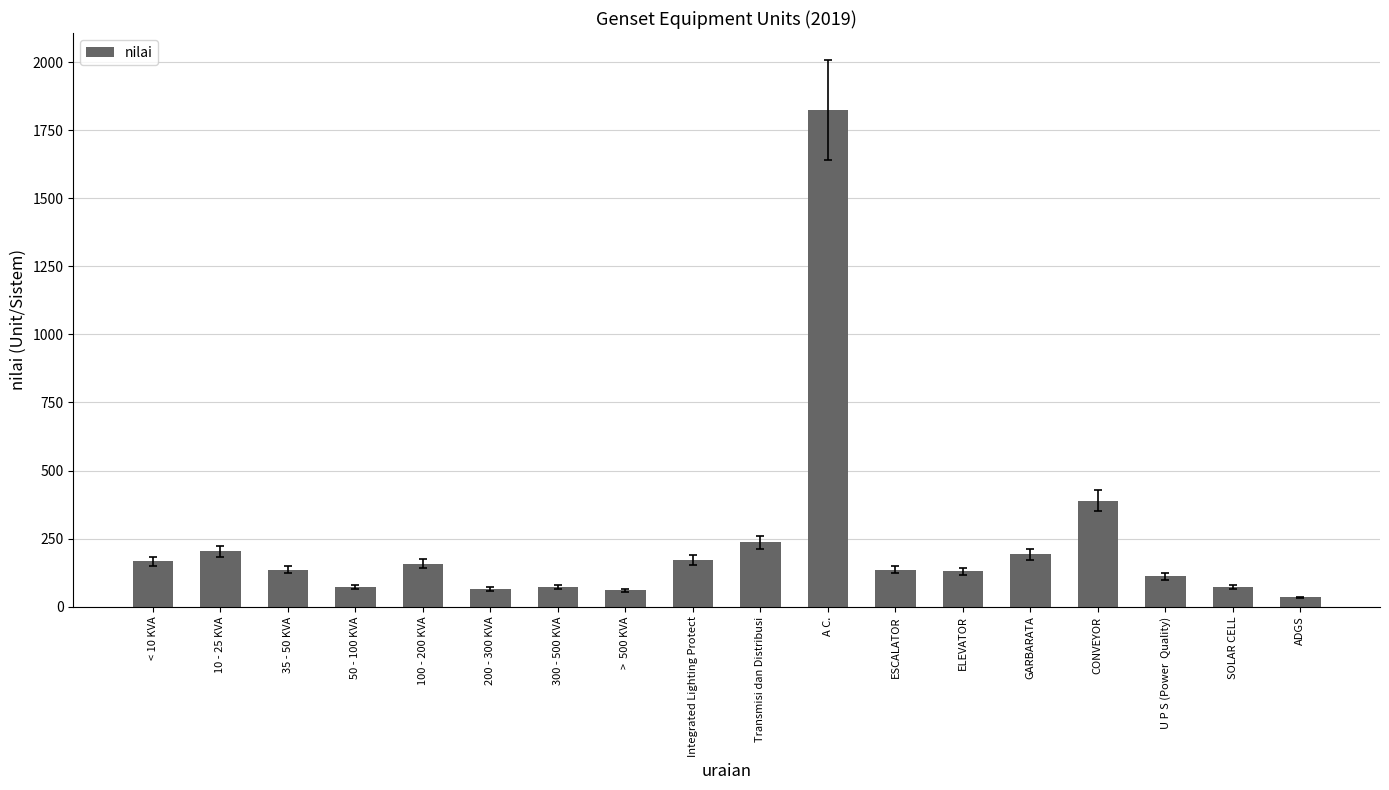

What is the sum of the values at ESCALATOR and U P S (Power  Quality)?

247